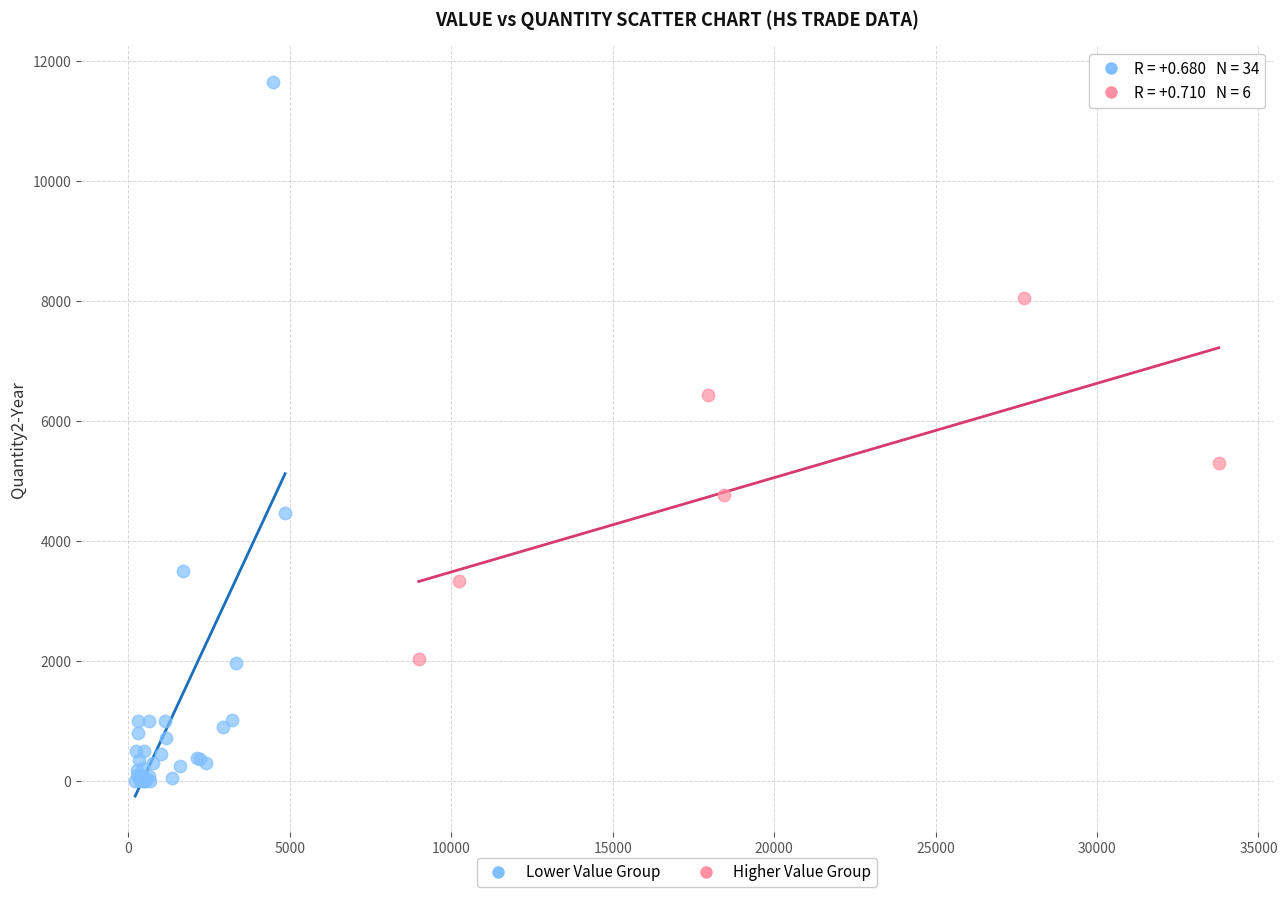

Which series reaches the minimum Y coordinate?

Lower Value Group